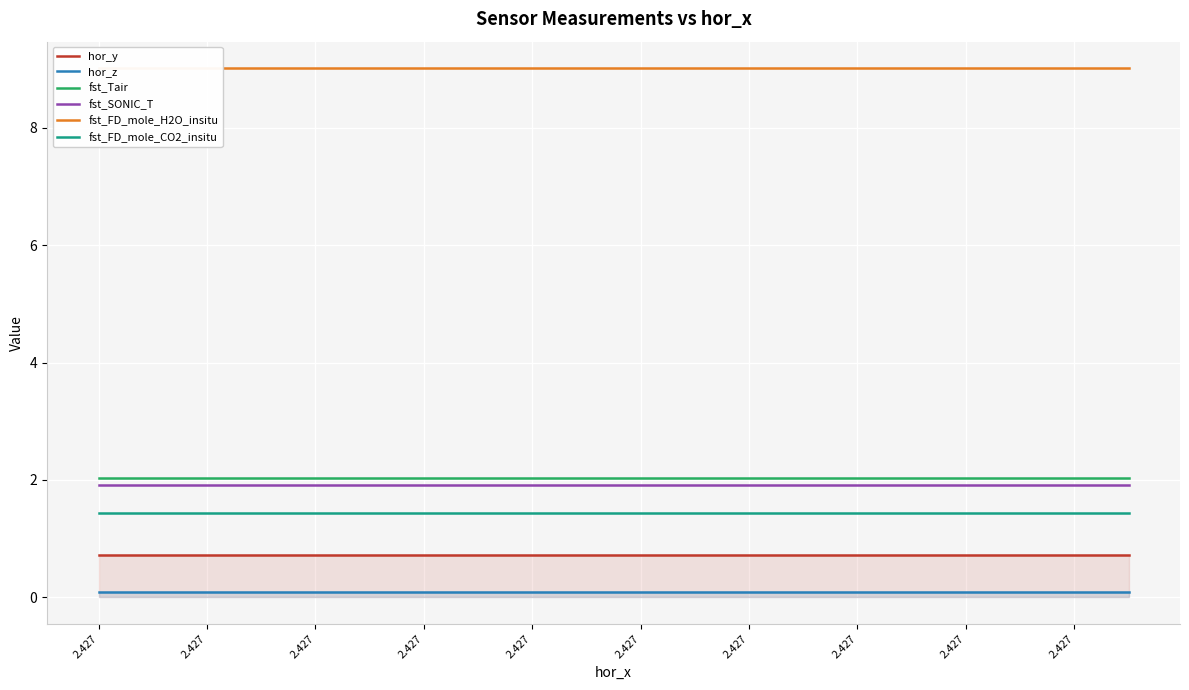

Which label corresponds to the smallest value in the chart?

2.427